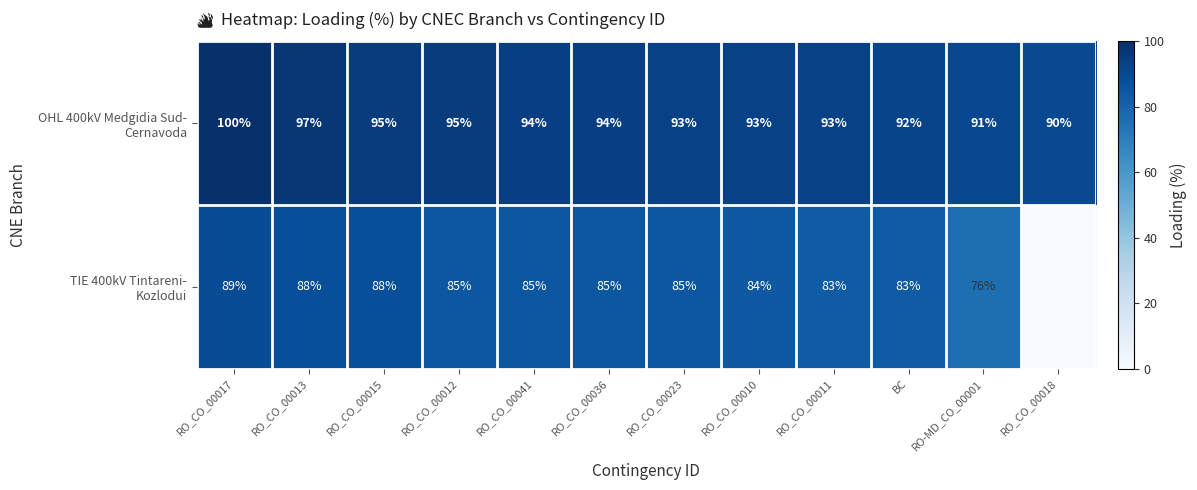

What is the difference between the highest and lowest values at RO-MD_CO_00001?

15